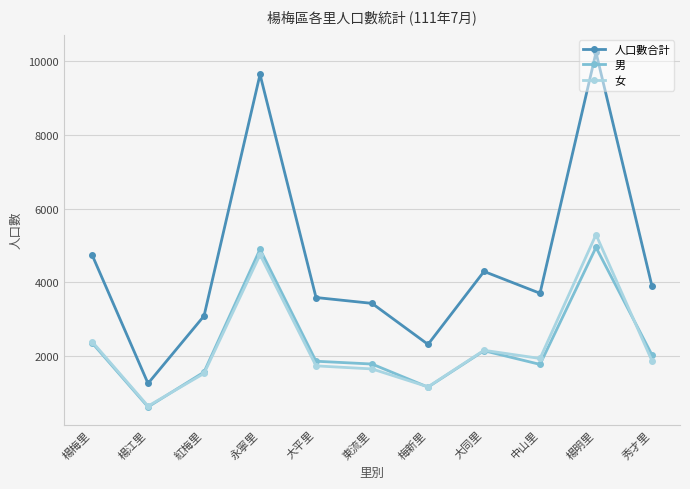

True or false: 女 has more than 0 interior local peaks.

True